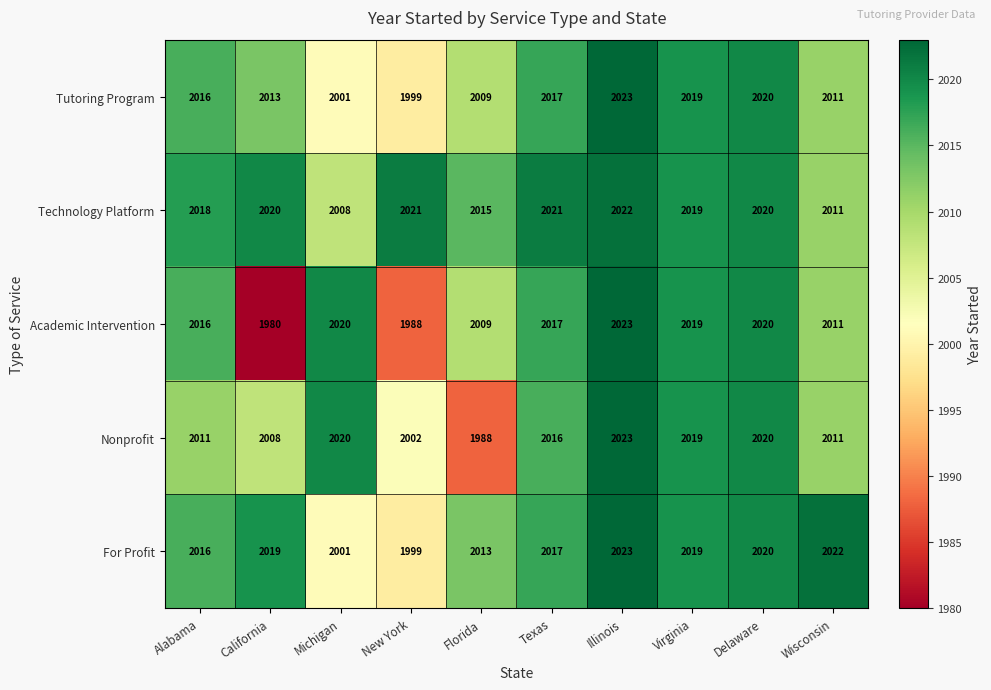

What is the minimum value shown in the chart?

1980